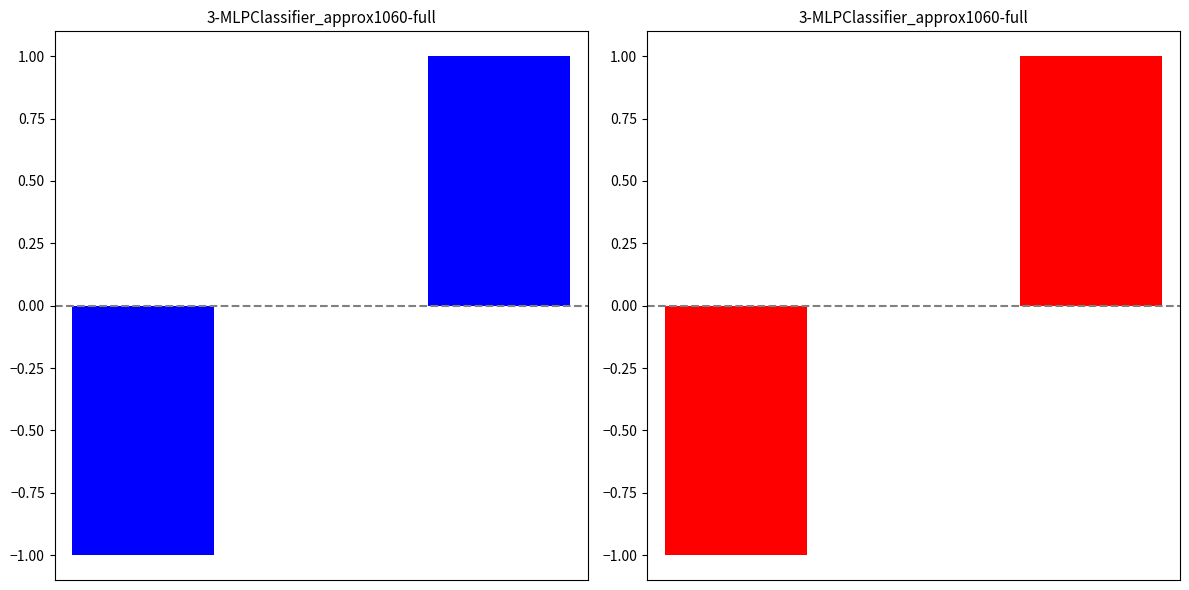

What is the greatest value displayed?

1